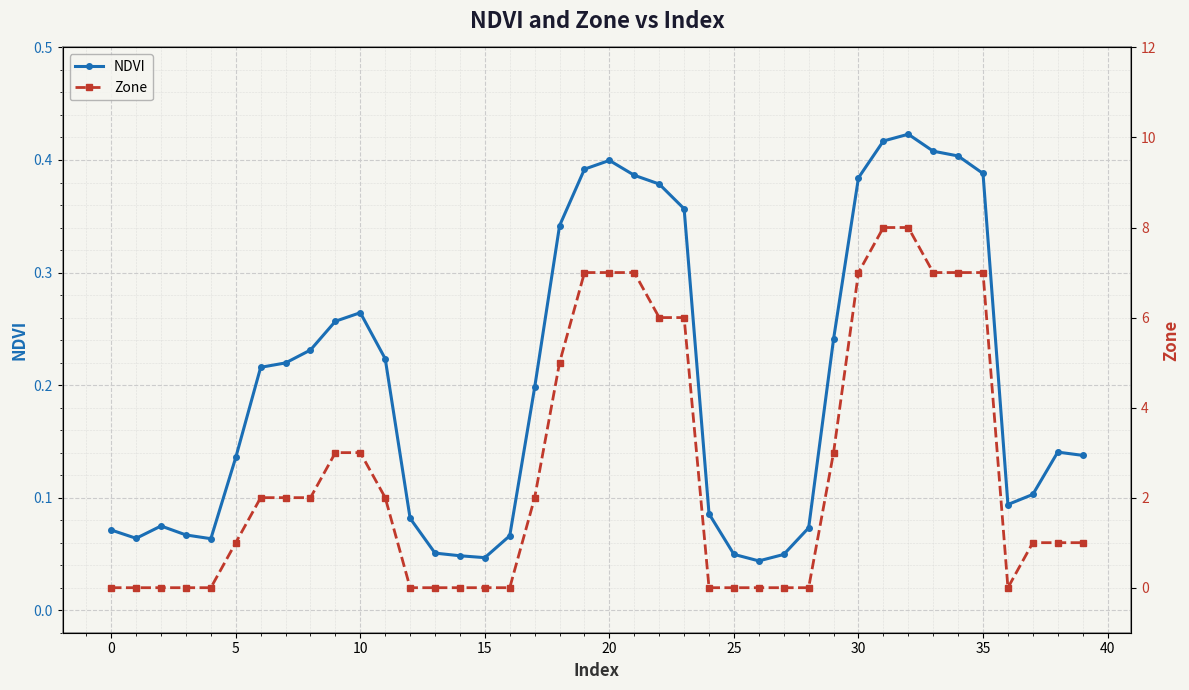

True or false: NDVI and Zone cross at least once.

True